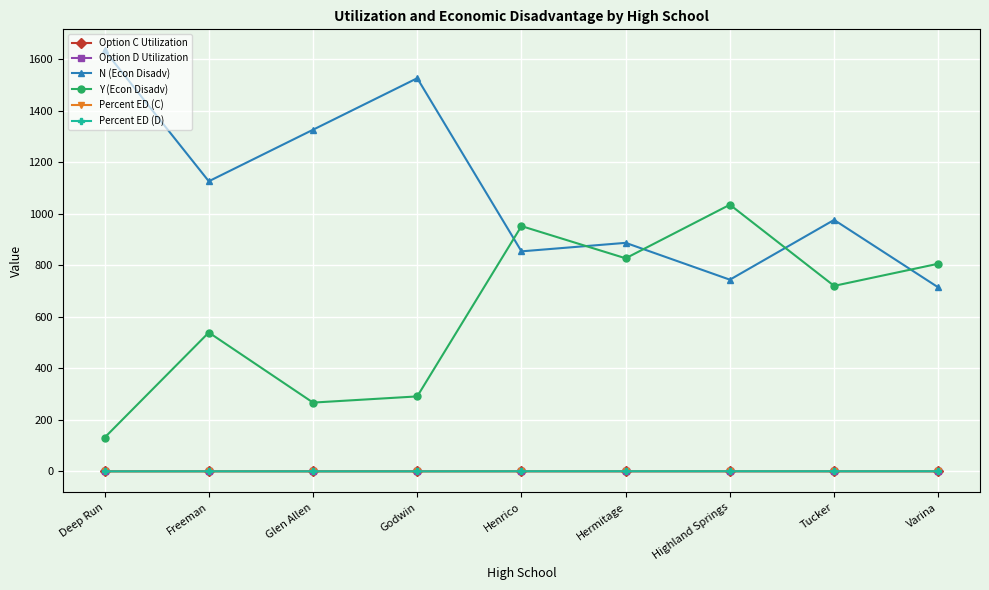

What are all the series names shown in the legend?

Option C Utilization, Option D Utilization, N (Econ Disadv), Y (Econ Disadv), Percent ED (C), Percent ED (D)